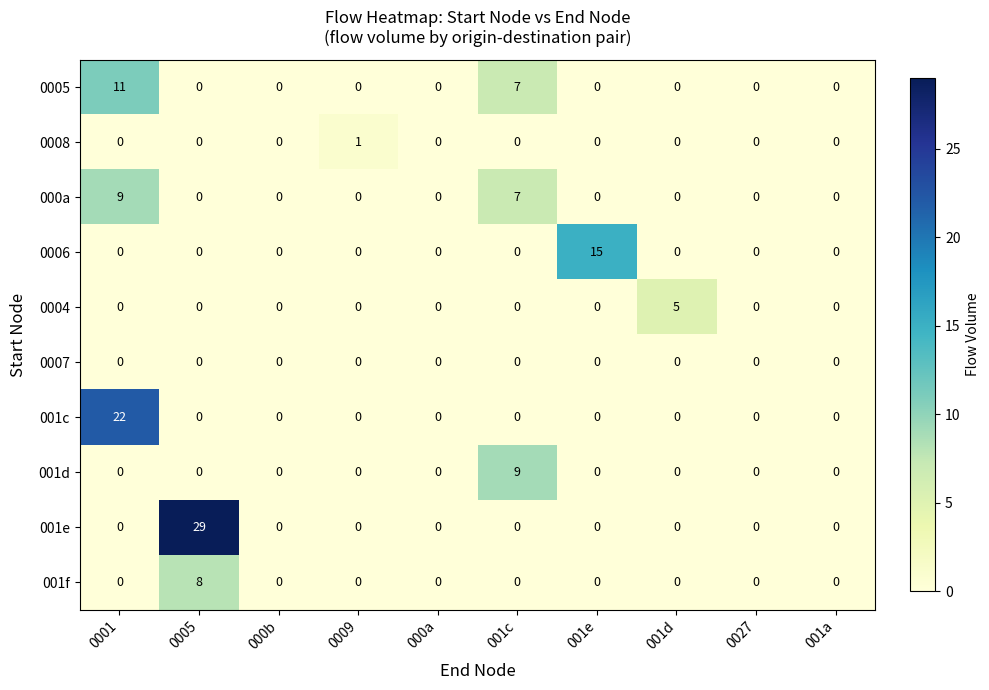

The 001f series shows 0 at 000a. True or false?

True